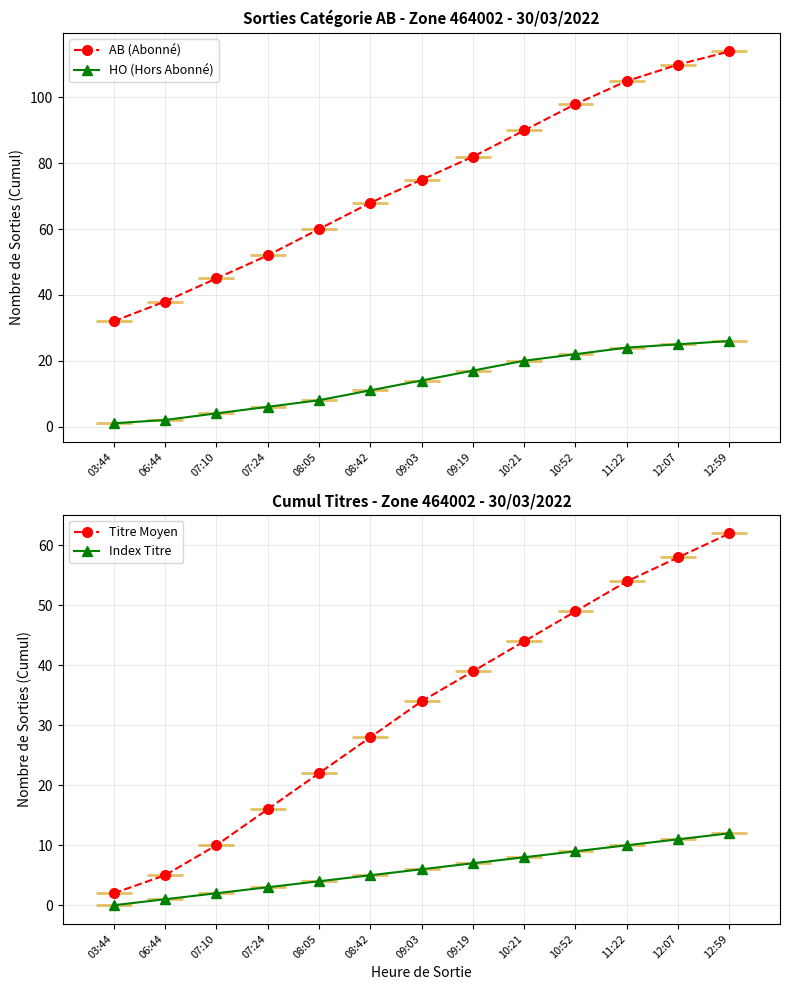

What is the difference between the maximum and second lowest values in the AB (Abonné) series?

76